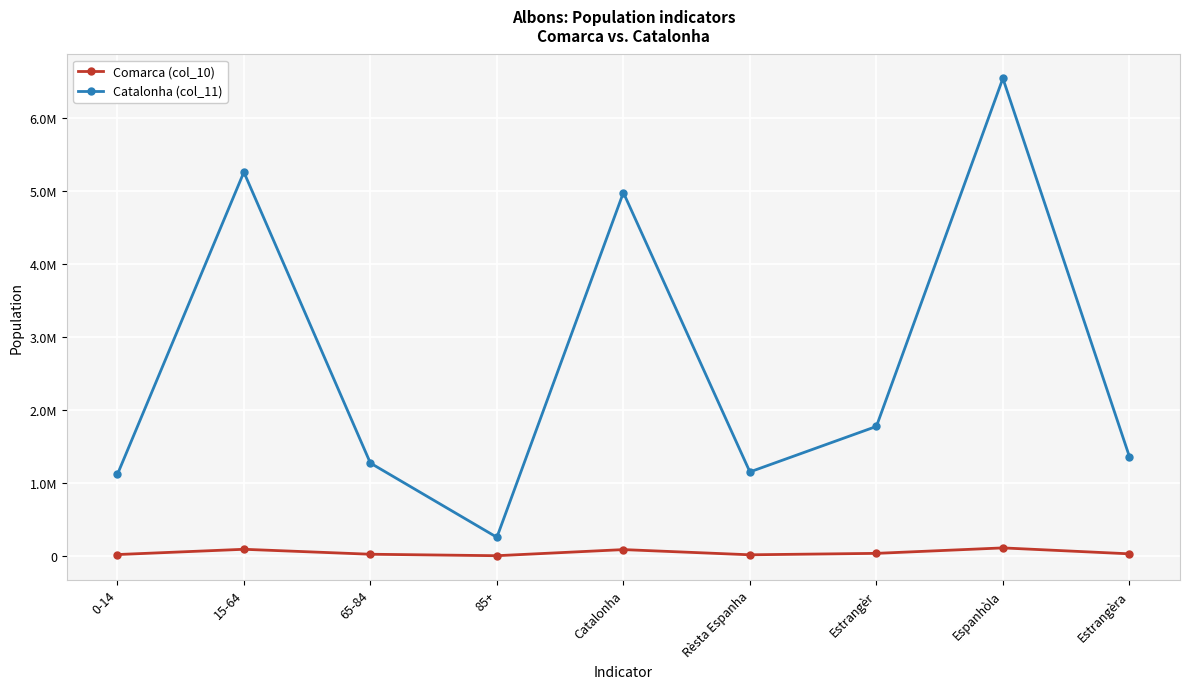

How many interior local peaks does the Comarca (col_10) series have?

3